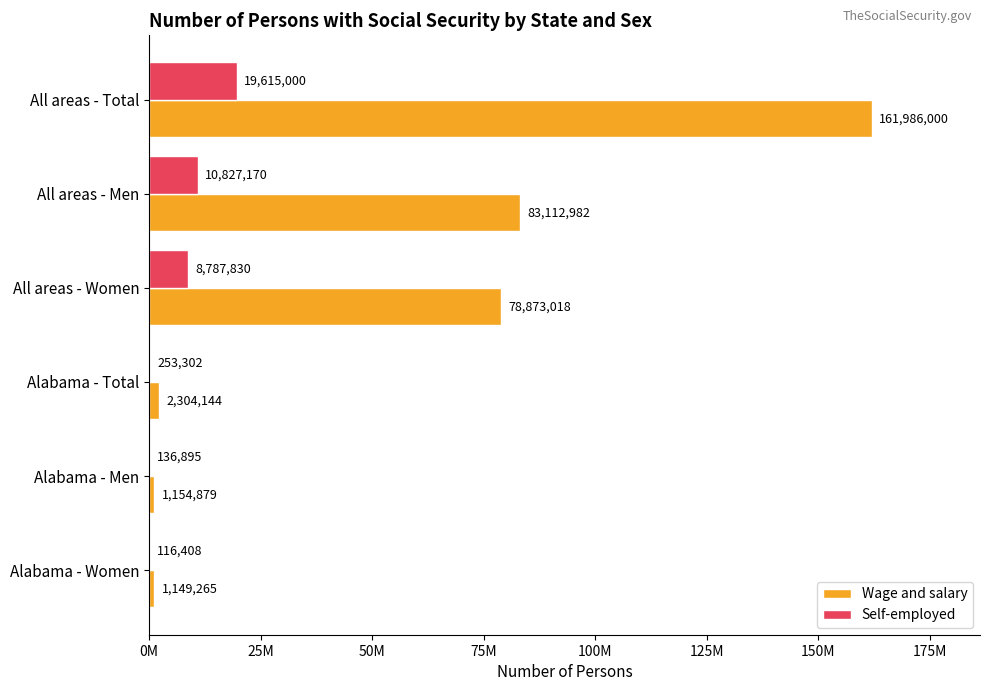

What are all the series names shown in the legend?

Wage and salary, Self-employed